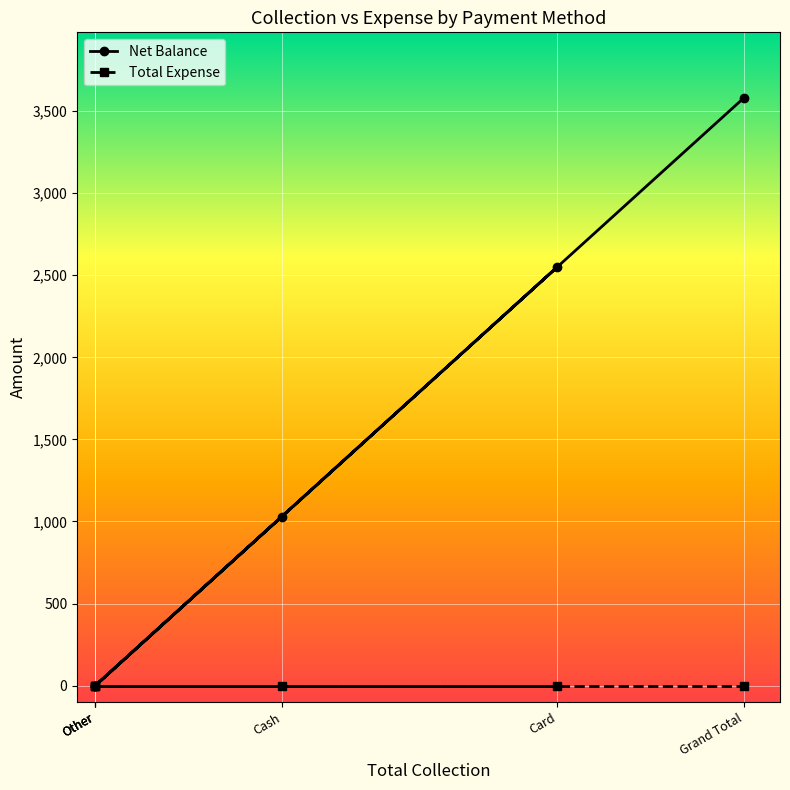

At which label is the value closest to 1790?

Cash